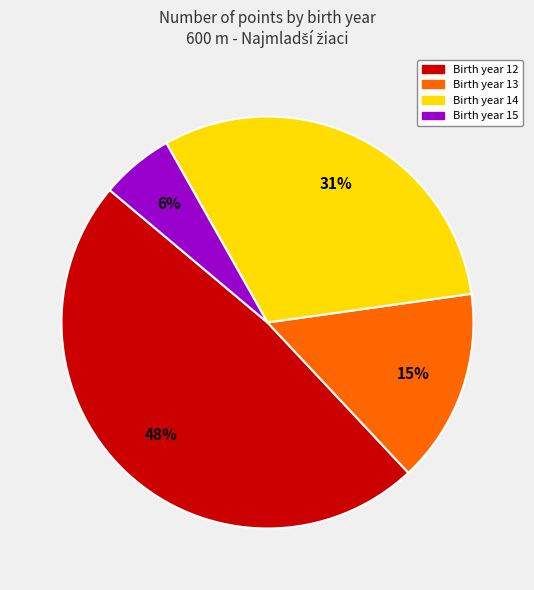

Which has a higher value, Birth year 12 or Birth year 14?

Birth year 12